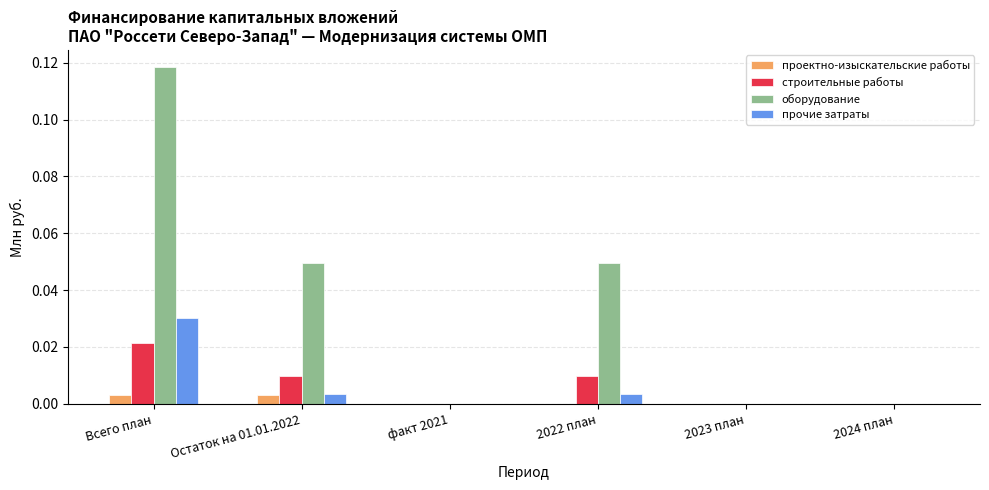

Between Всего план and Остаток на 01.01.2022, which series saw the biggest shift?

оборудование